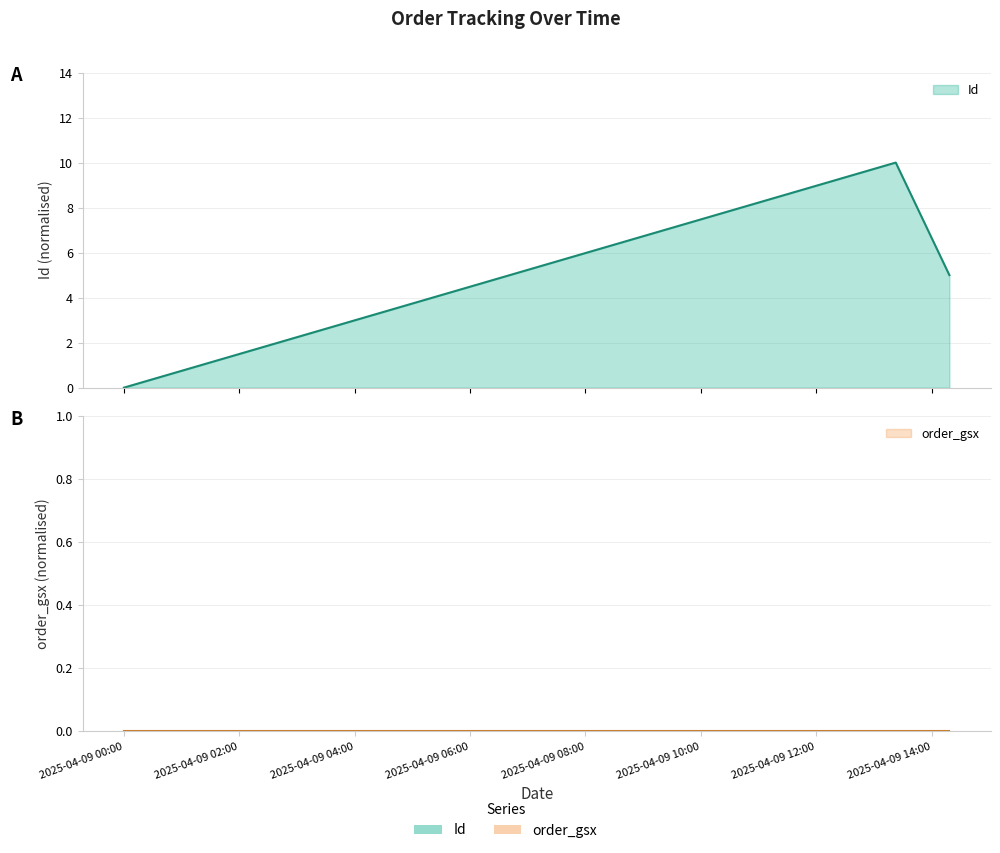

What is the change in value from 2025-04-09 00:00:00 to 2025-04-09 13:22:46?

+10